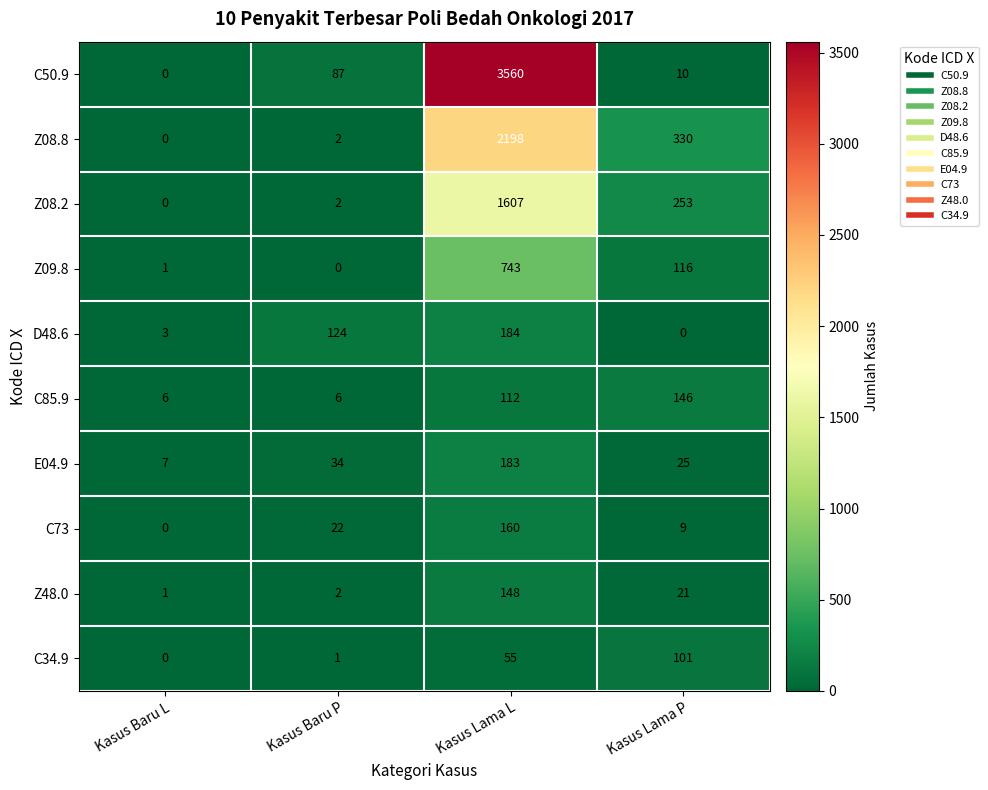

At how many categories does at least one series exceed 2866?

1